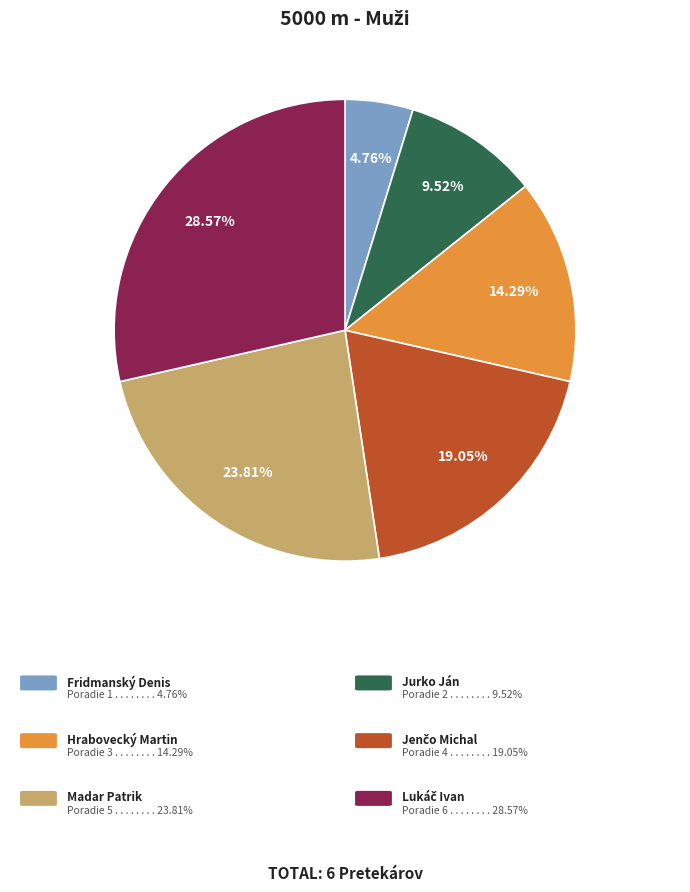

Does any single category account for the majority?

No